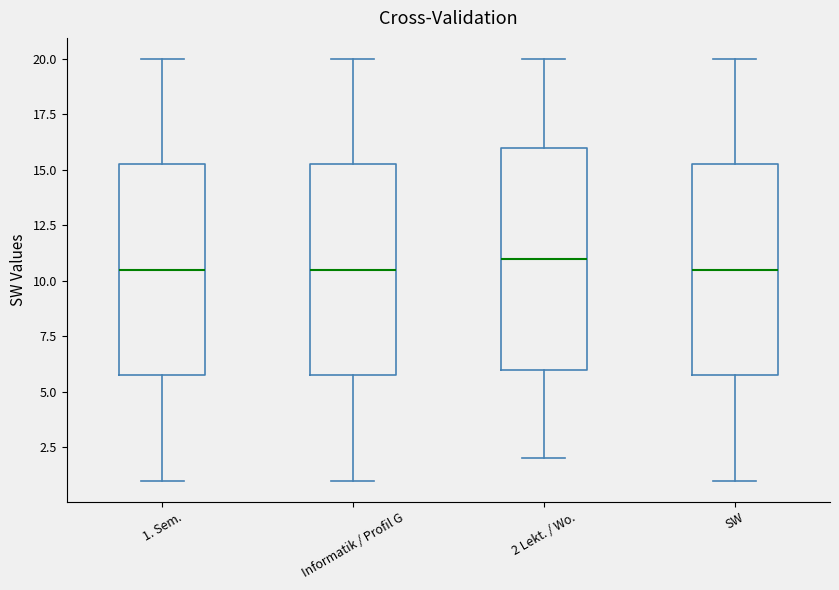

Reading left to right, read every box against the y-axis: the position of its median line, the range the box covers, and the ends of its whiskers. The values are not printed on the chart, so give them approximately, as read against the axis.

1. Sem.: median 10.5, box 6.0 to 15.5, whiskers 1.0 to 20.0
Informatik / Profil G: median 10.5, box 6.0 to 15.5, whiskers 1.0 to 20.0
2 Lekt. / Wo.: median 11.0, box 6.0 to 16.0, whiskers 2.0 to 20.0
SW: median 10.5, box 6.0 to 15.5, whiskers 1.0 to 20.0